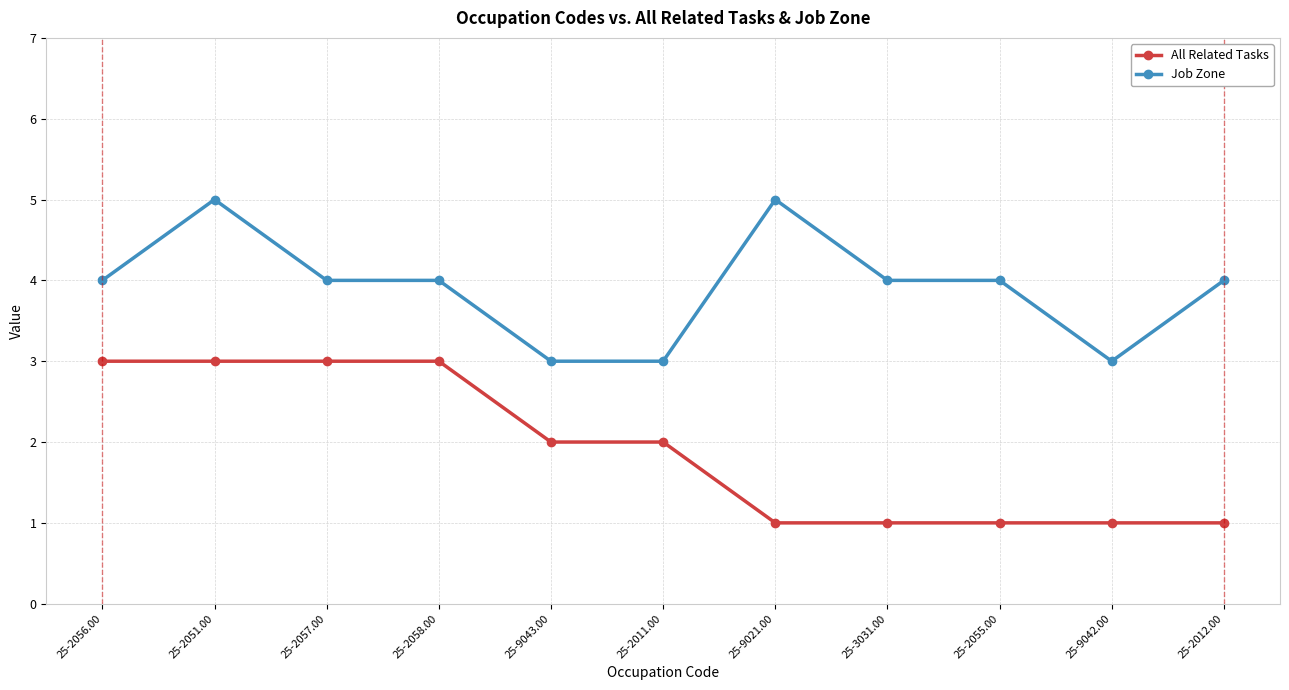

Which series has the largest total across all categories?

Job Zone